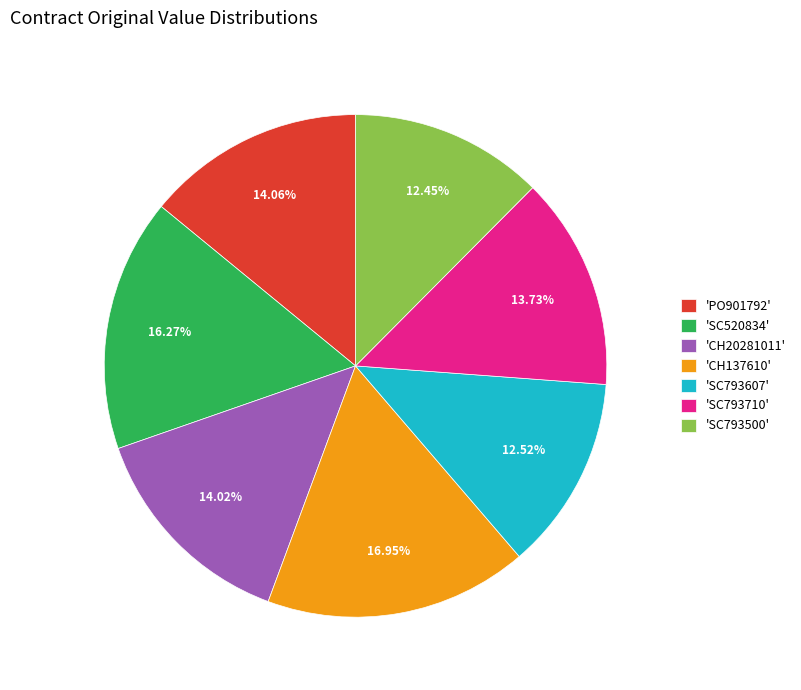

Is 'SC793710' the majority of the pie?

No